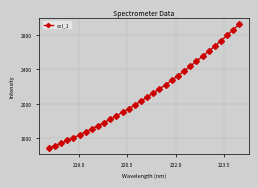

What is the value of the 32nd point from the left?

2924.4